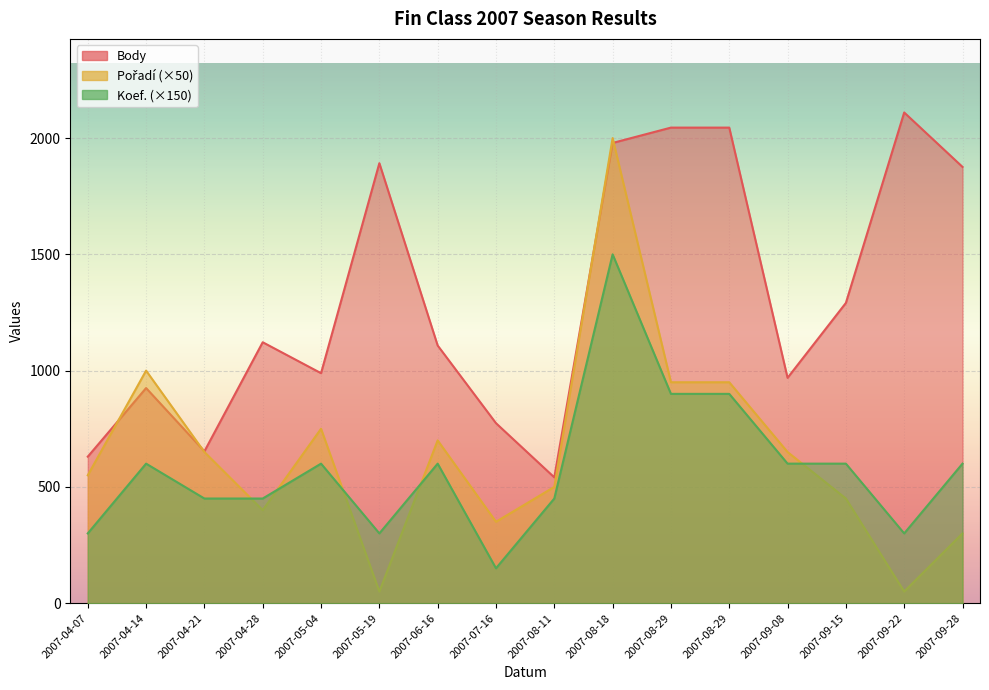

The Koef. series shows 900 at 2007-08-29. True or false?

True